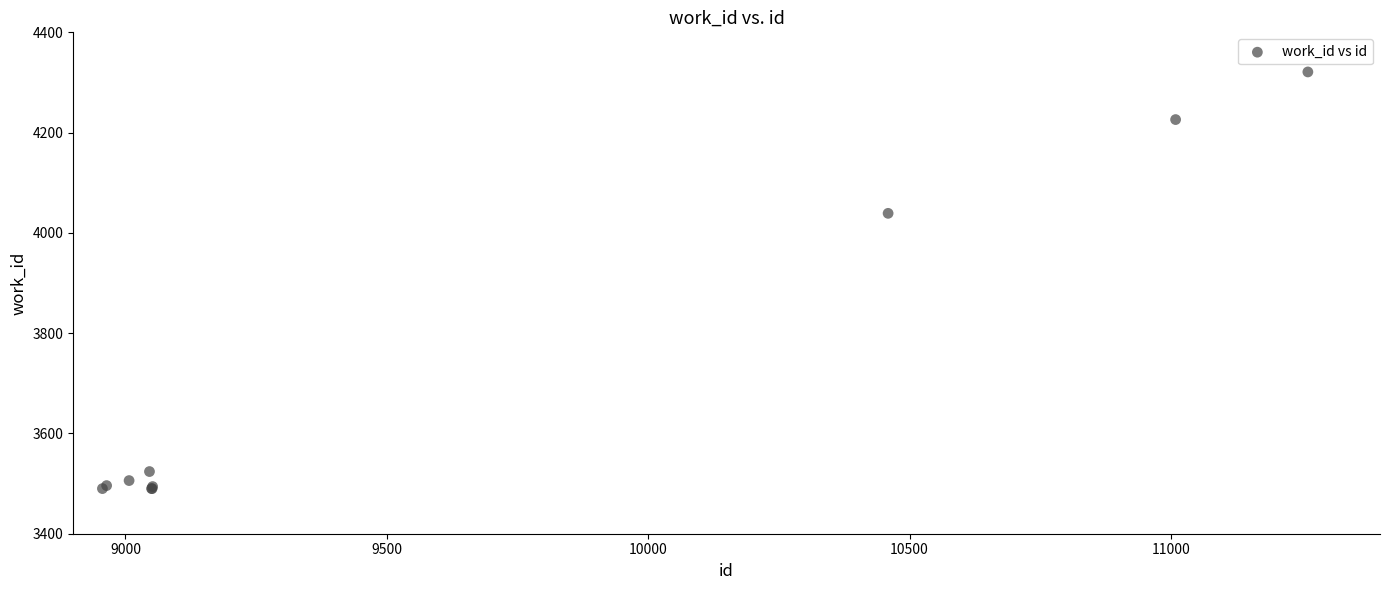

What Y value in the scatter plot is closest to 3905?

4039